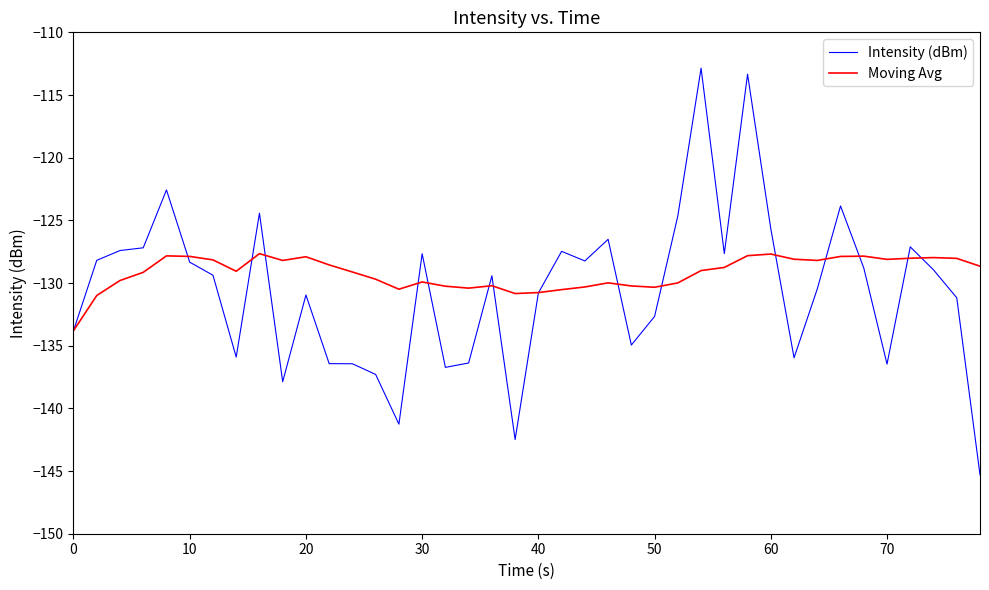

What is the minimum value shown in the chart?

-145.3